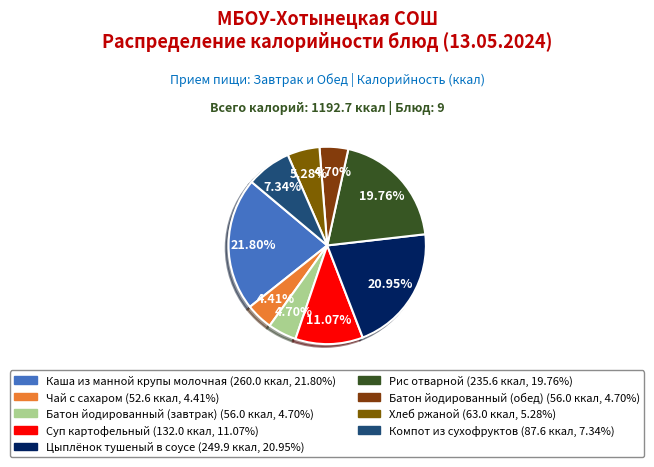

Does Батон йодированный (завтрак) account for over 50% of the chart?

No